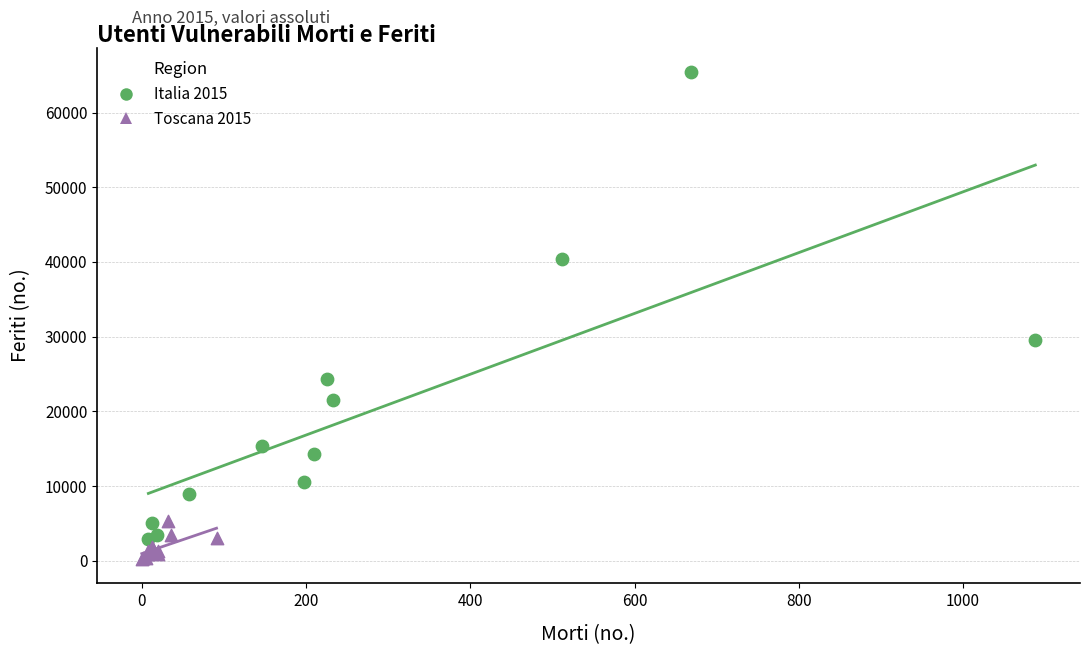

Which series reaches the maximum Y coordinate?

Italia 2015